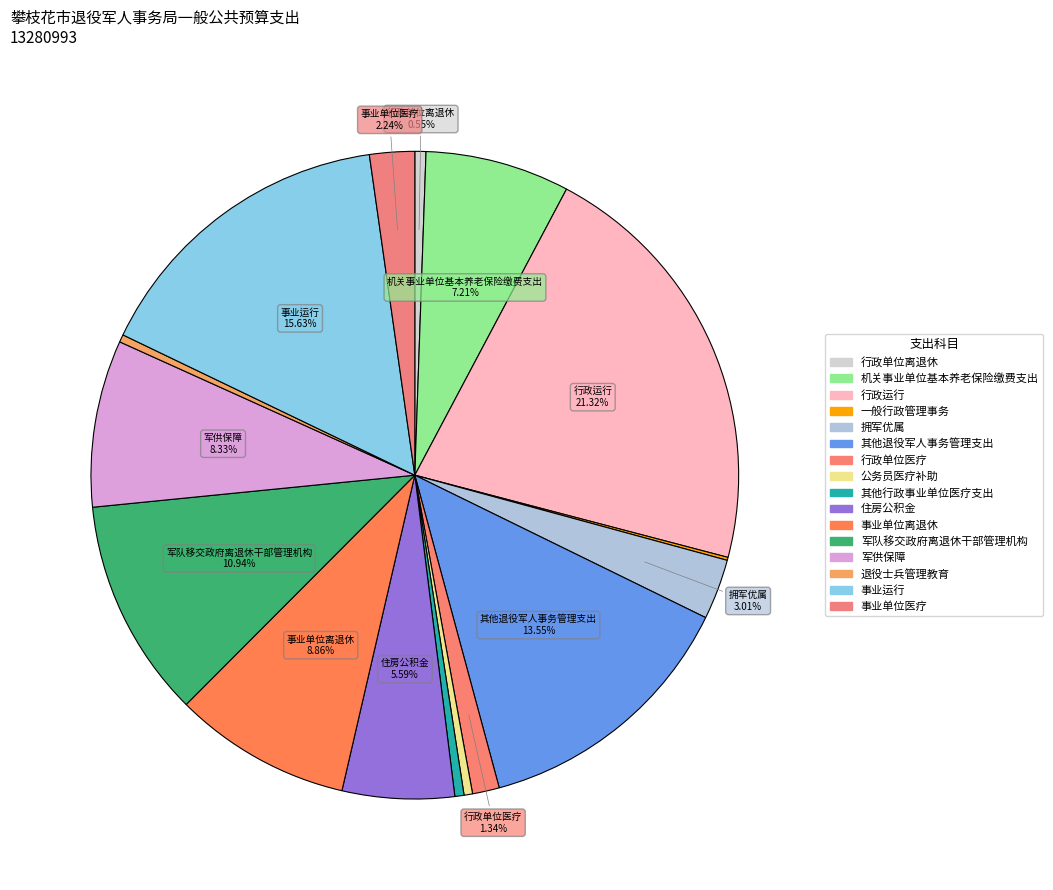

To the nearest percent, what is the combined percentage of 事业单位医疗 and 军供保障?

11%